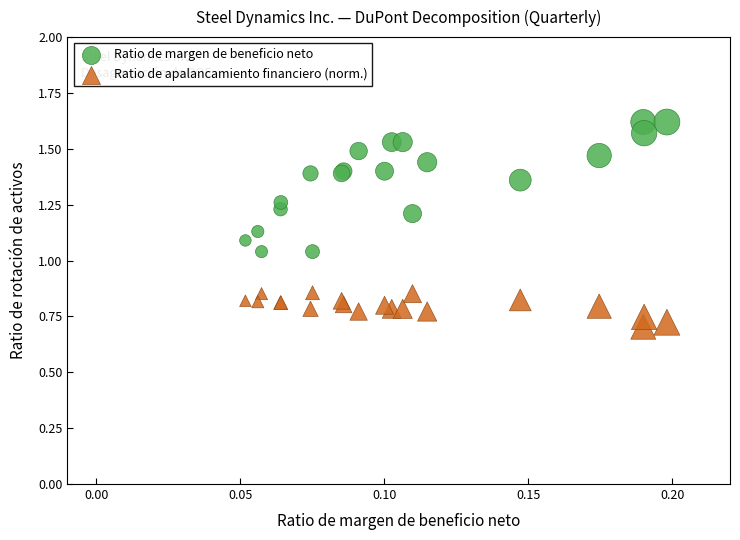

Which series has the largest Y range (max minus min)?

Ratio de margen de beneficio neto